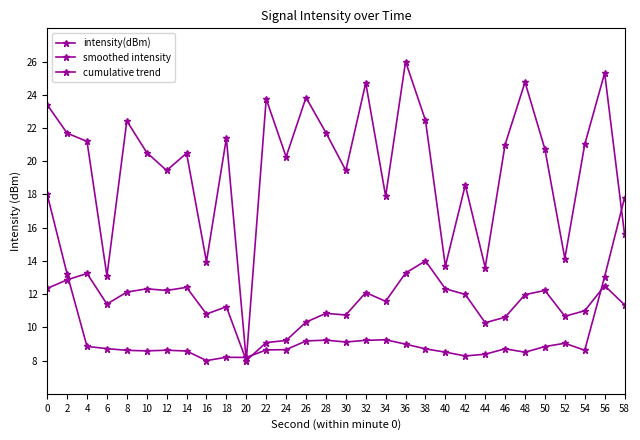

How many data points in smoothed intensity are above 8?

29